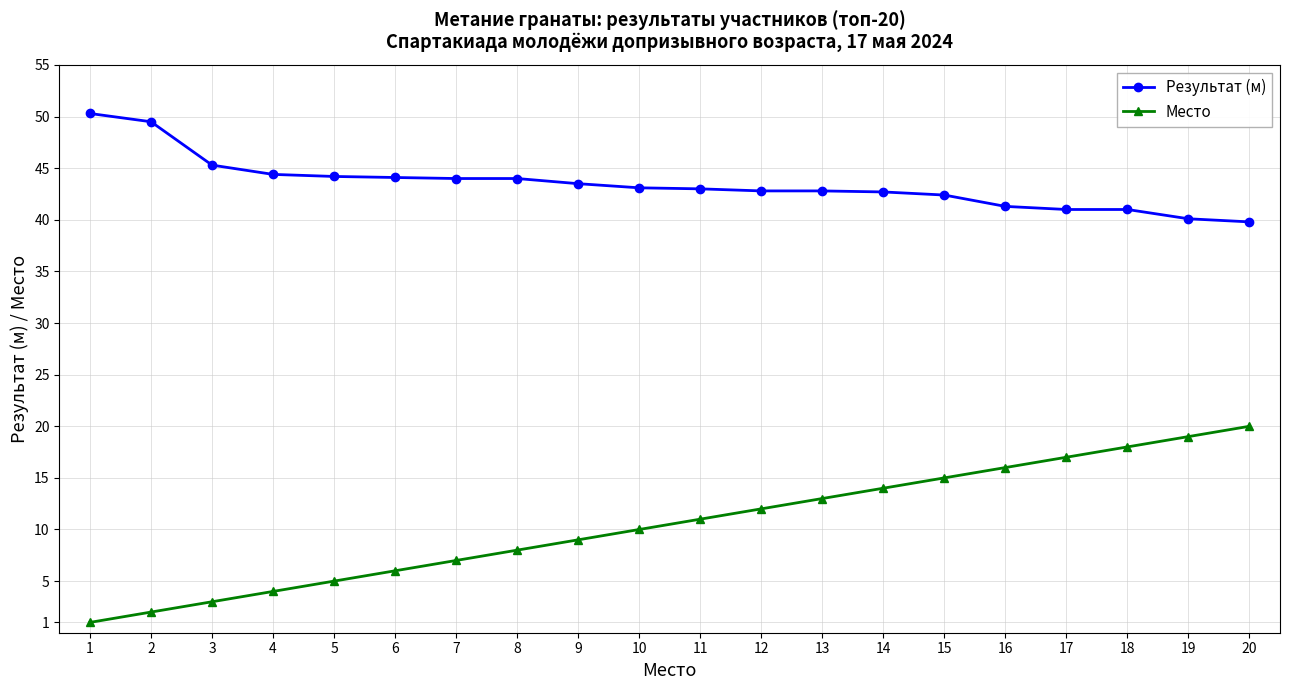

How many lines are shown in the chart?

2